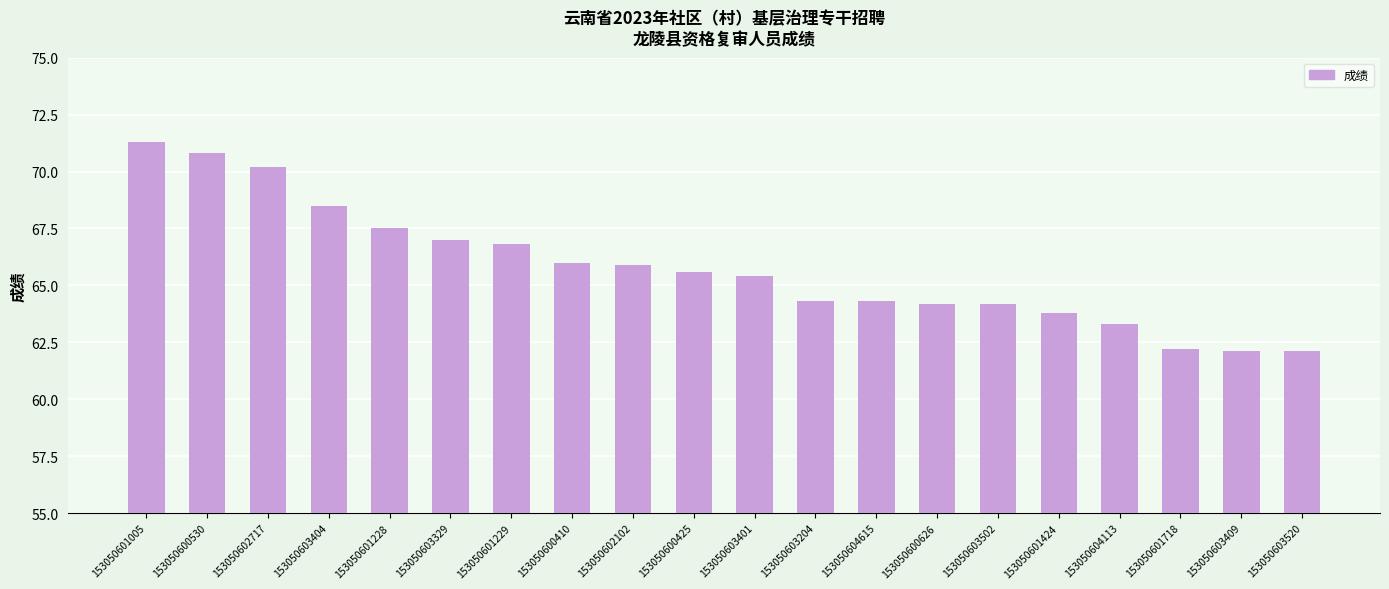

Reading left to right, list all the values displayed in this chart.

153050601005=71.3	153050600530=70.8	153050602717=70.2	153050603404=68.5	153050601228=67.5	153050603329=67.0	153050601229=66.8	153050600410=66.0	153050602102=65.9	153050600425=65.6	153050603401=65.4	153050603204=64.3	153050604615=64.3	153050600626=64.2	153050603502=64.2	153050601424=63.8	153050604113=63.3	153050601718=62.2	153050603409=62.1	153050603520=62.1